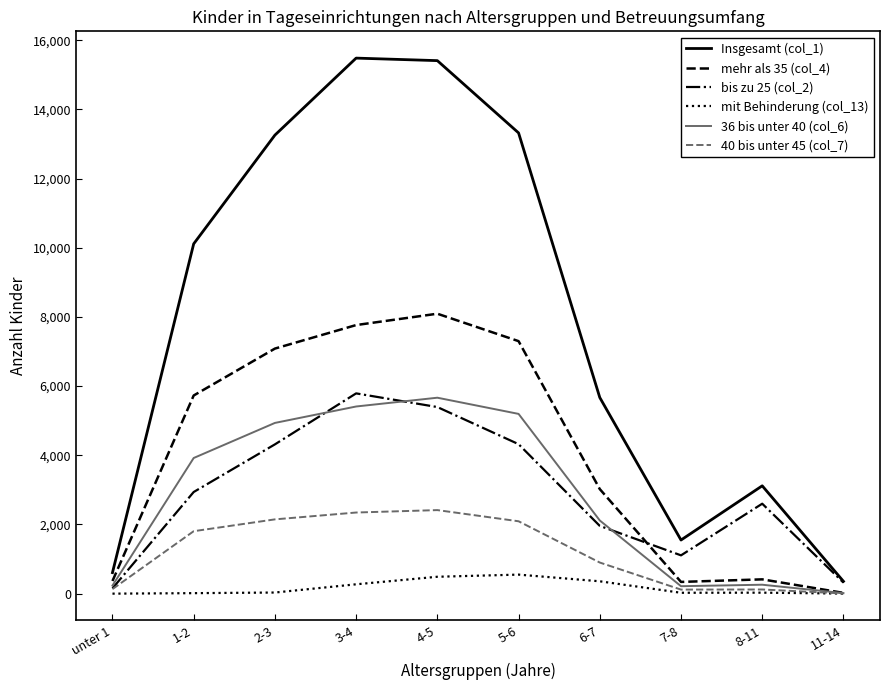

True or false: Insgesamt (col_1) and mit Behinderung (col_13) intersect in this chart.

False